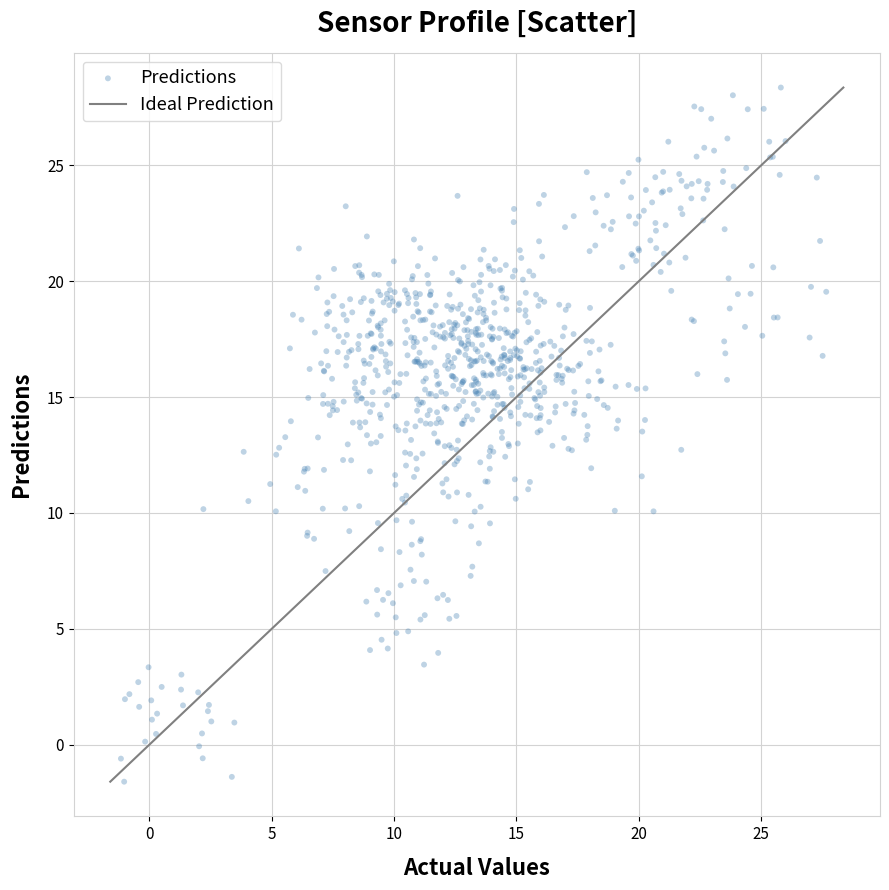

What is the range of Y values (max minus min)?

29.9